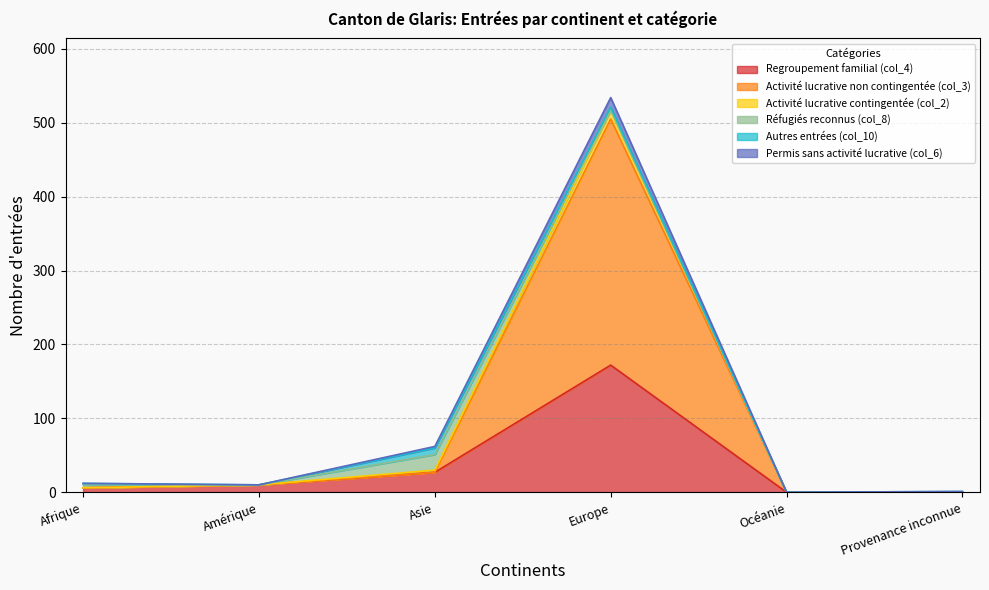

What are all the series names shown in the legend?

Regroupement familial (col_4), Activité lucrative non contingentée (col_3), Activité lucrative contingentée (col_2), Réfugiés reconnus (col_8), Autres entrées (col_10), Permis sans activité lucrative (col_6)